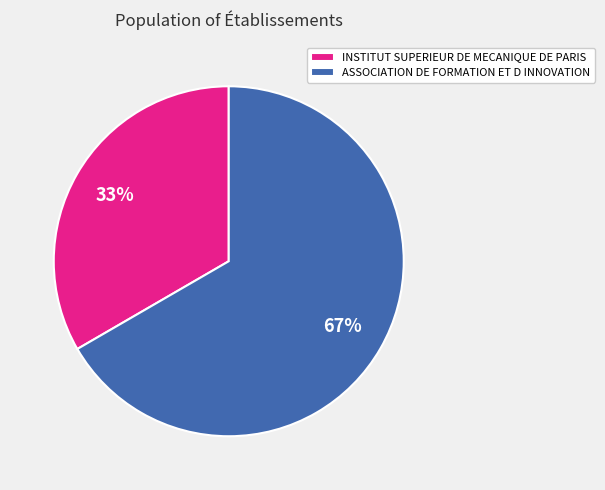

Is it true that INSTITUT SUPERIEUR DE MECANIQUE DE PARIS is 33% of the pie?

True